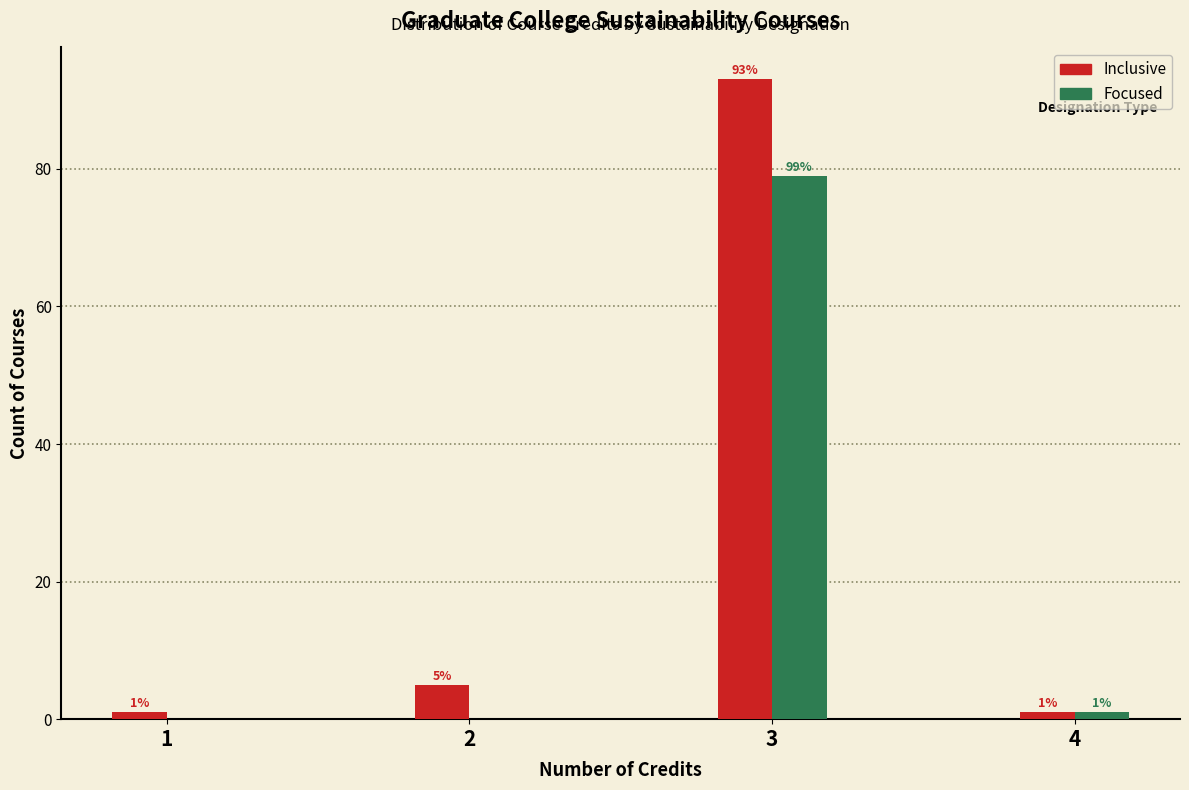

In the Focused series, which range on the x-axis has the tallest bar?

2.75 to 3.25